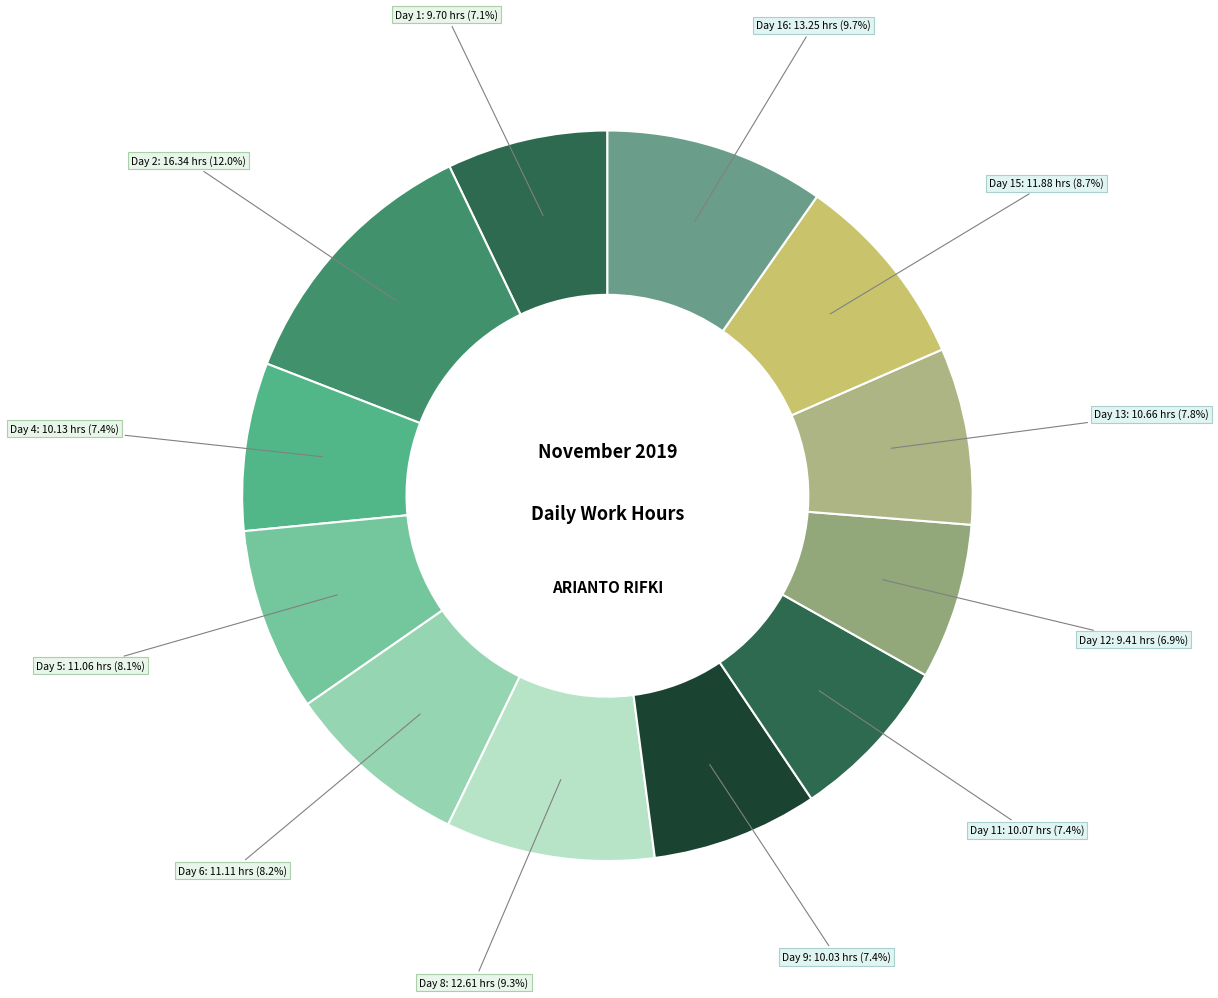

What is the largest slice in the pie chart?

Day 2: 16.34 hrs